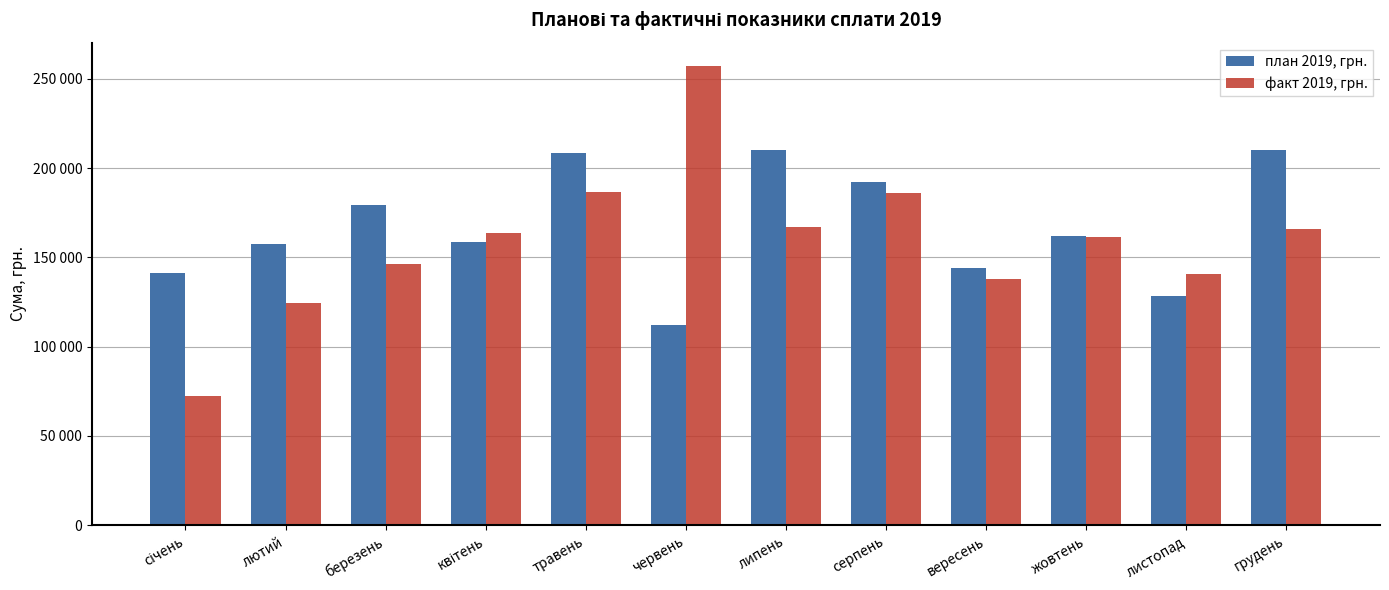

Which series has the largest total across all categories?

план 2019, грн.